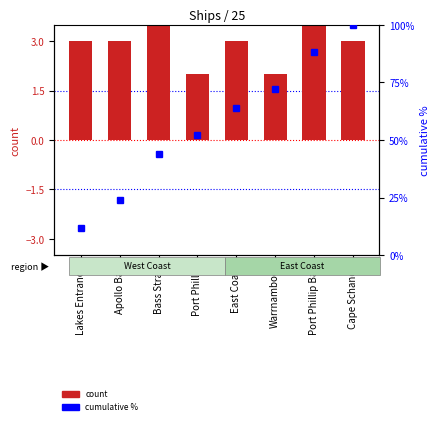

How many count values are between 3 and 4?

5